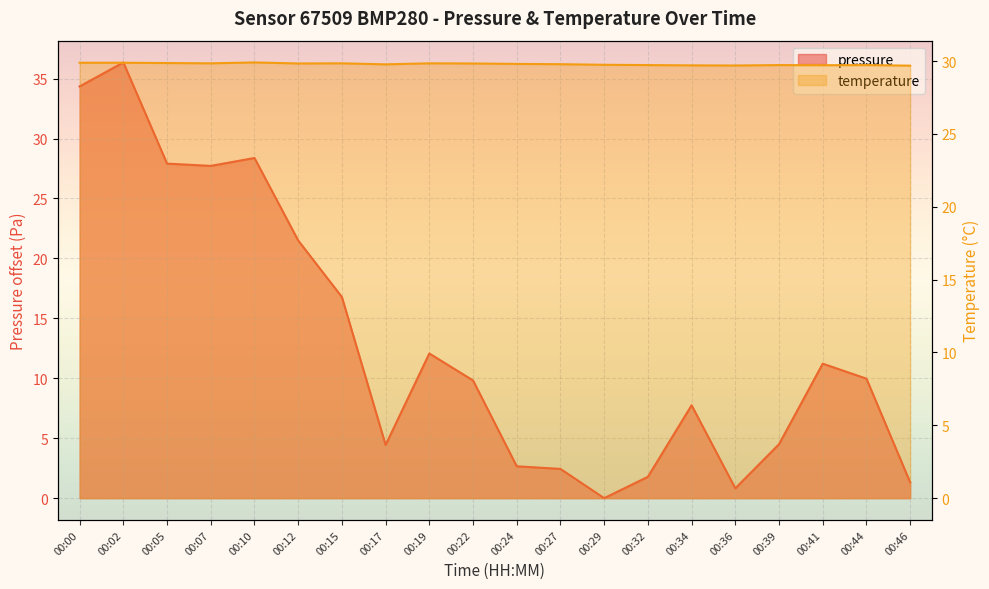

Count the number of categories in the chart.

20